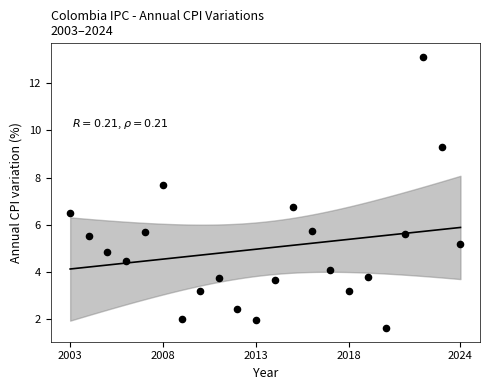

What Y value in the scatter plot is closest to 7?

6.8